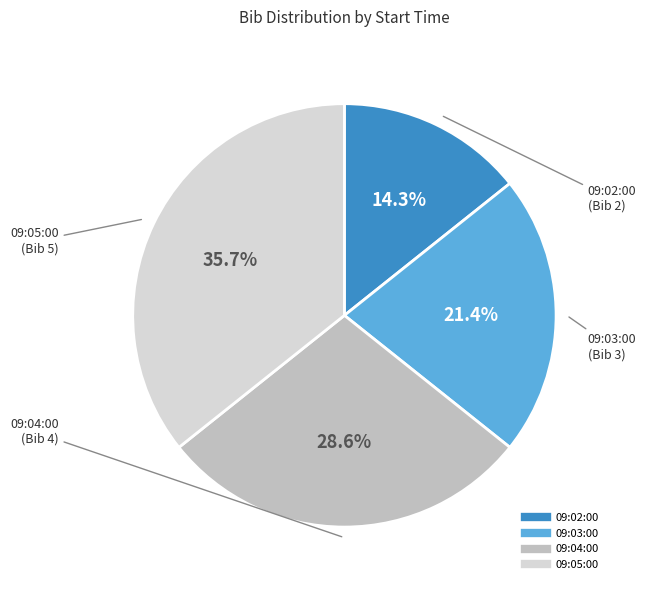

Rank the categories by value from lowest to highest.

09:02:00, 09:03:00, 09:04:00, 09:05:00